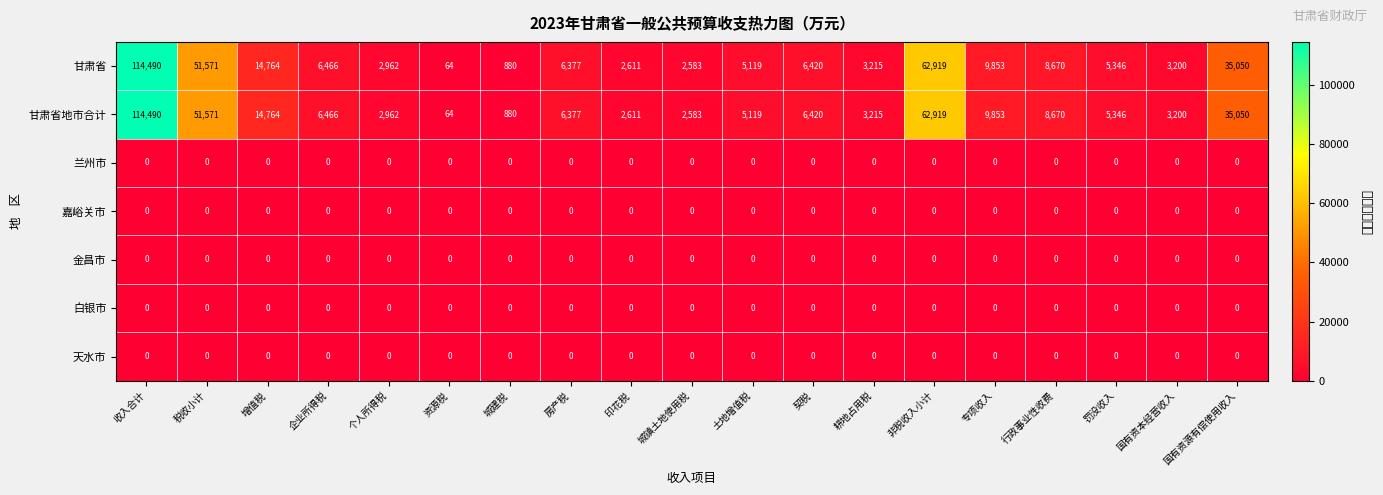

What is the approximate value of 甘肃省地市合计 at 国有资本经营收入, to the nearest 100?

3200